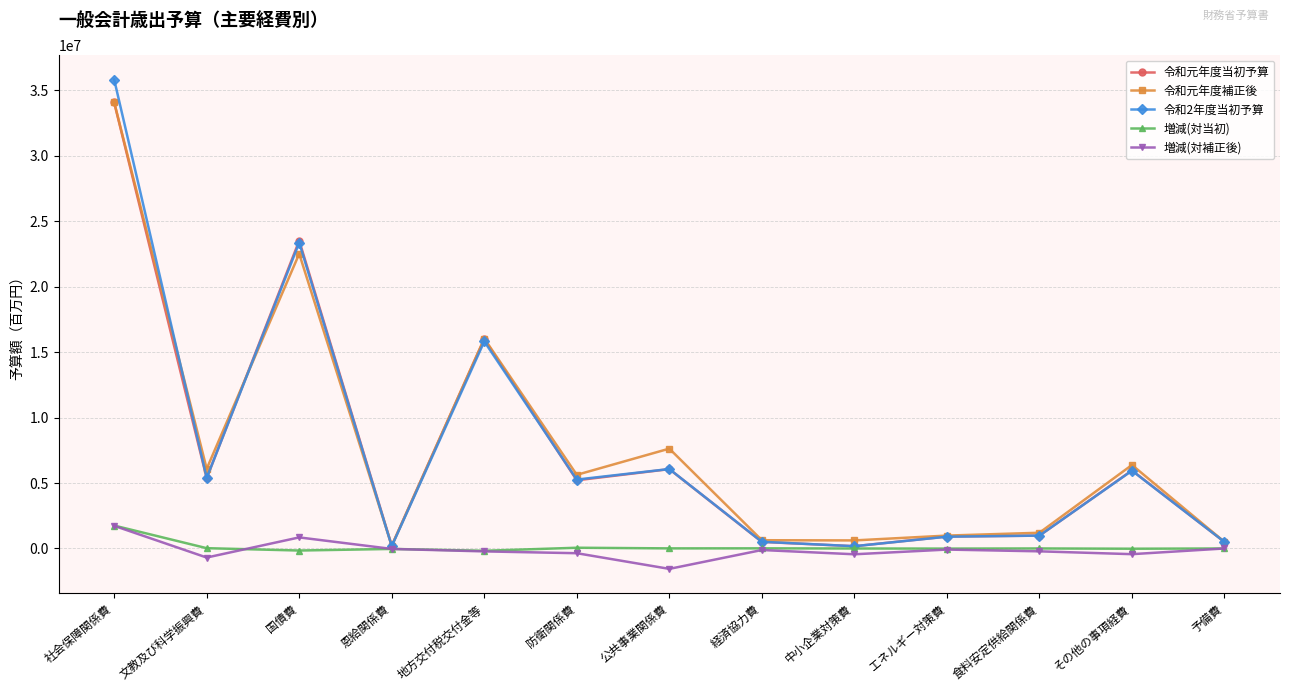

What is the sum of the 令和元年度補正後 values at 経済協力費 and 社会保障関係費?

34713653